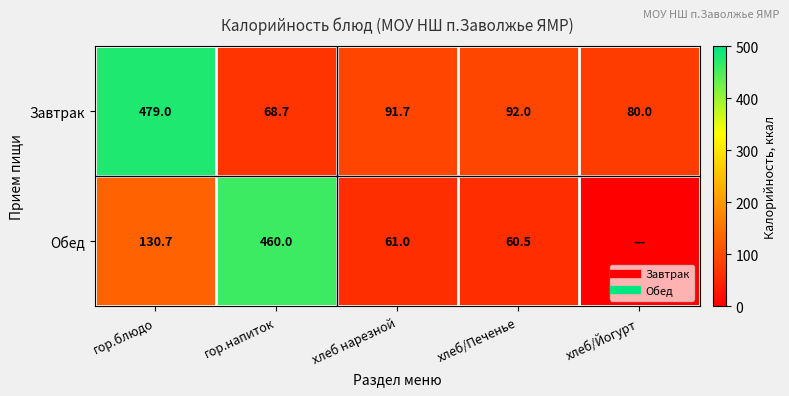

Which series has the largest total across all categories?

Завтрак